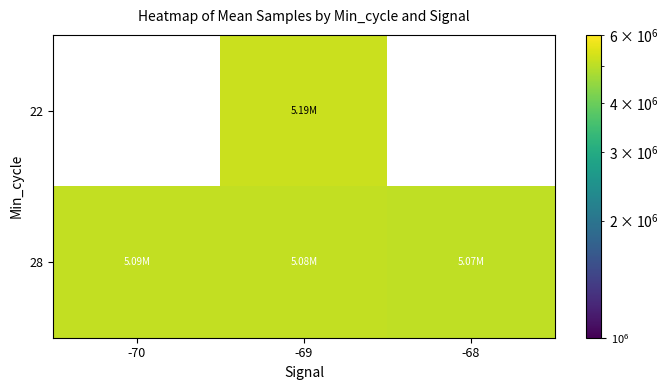

Rank the series by their average value, from highest to lowest.

22, 28